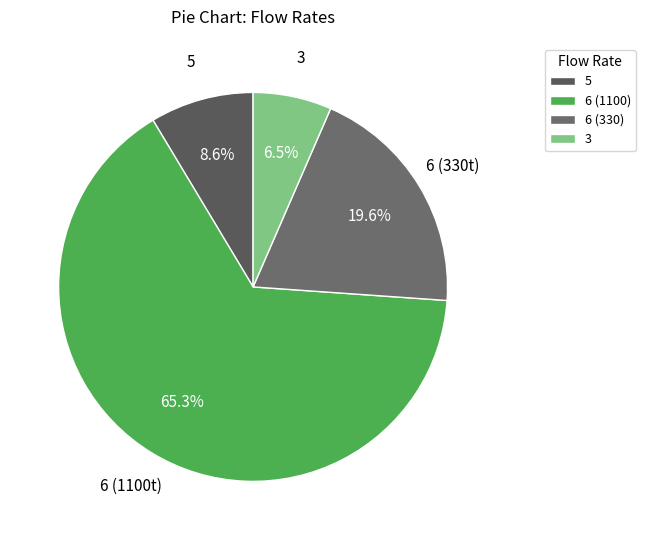

What is the smallest slice in the pie chart?

3